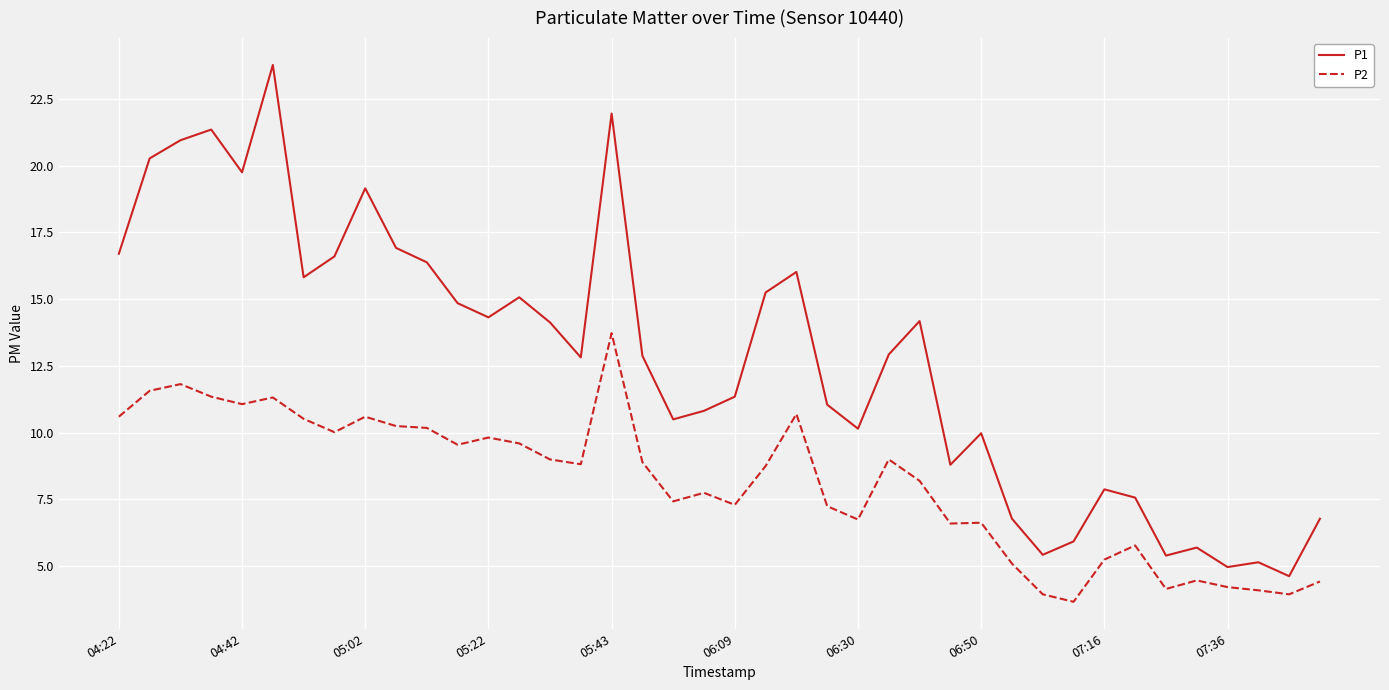

True or false: P1 and P2 cross at least once.

False